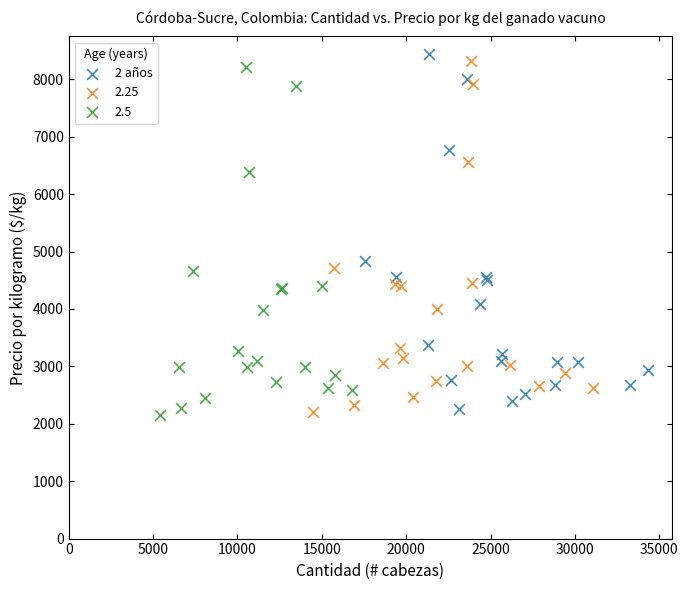

Which series has the largest Y range (max minus min)?

2 años